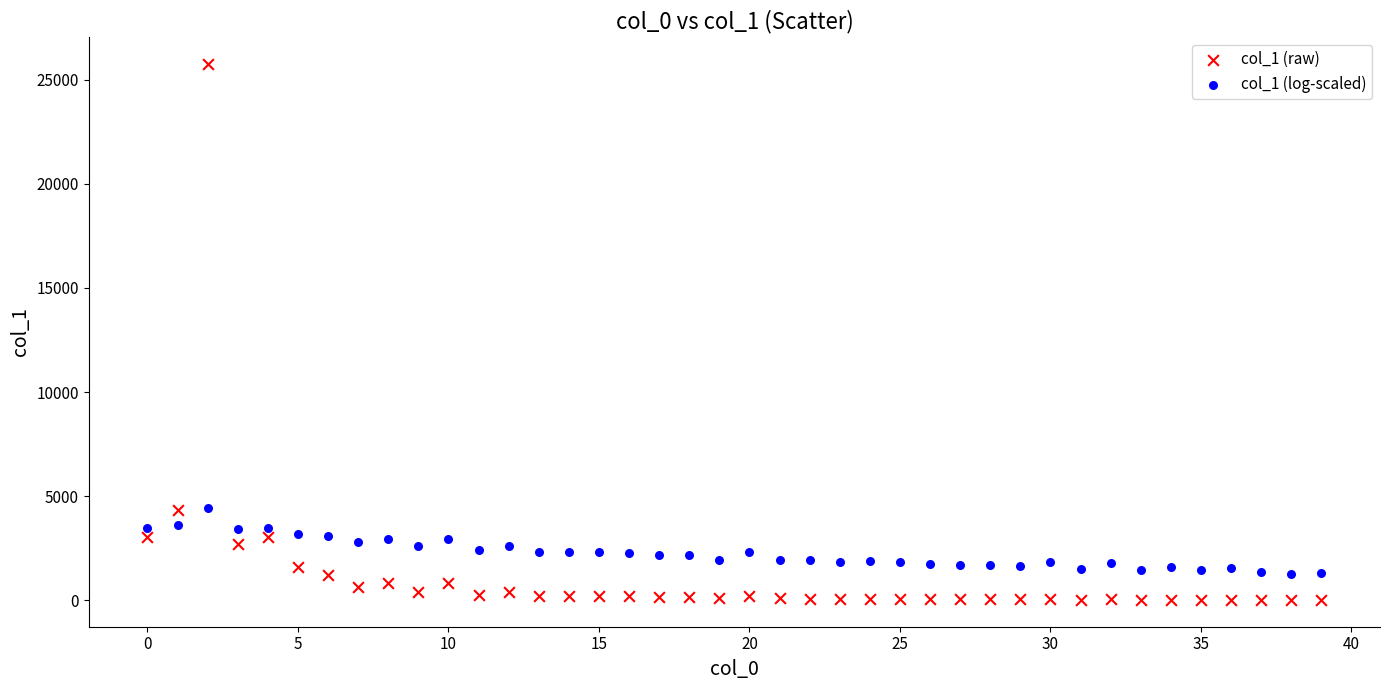

Which series reaches the maximum Y coordinate?

col_1 (raw)